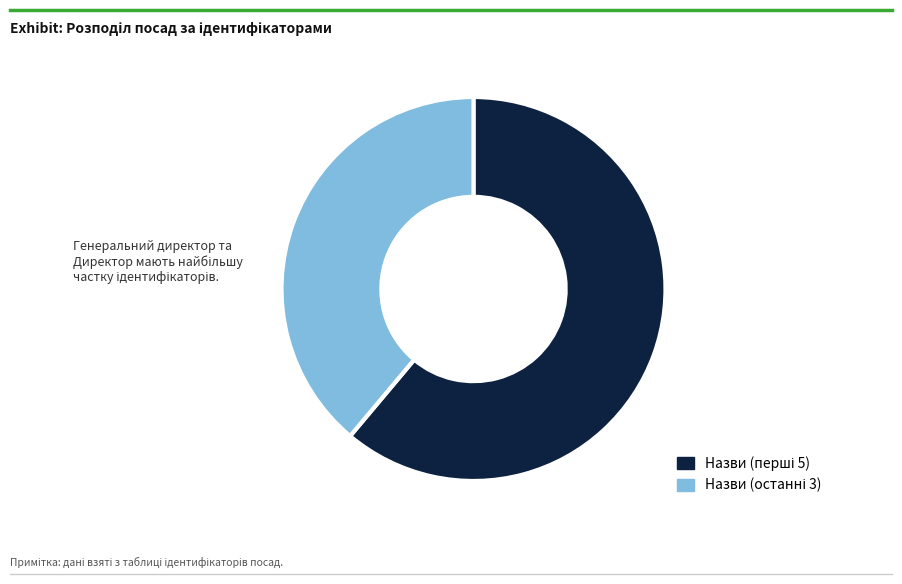

How many slices are in this pie chart?

2